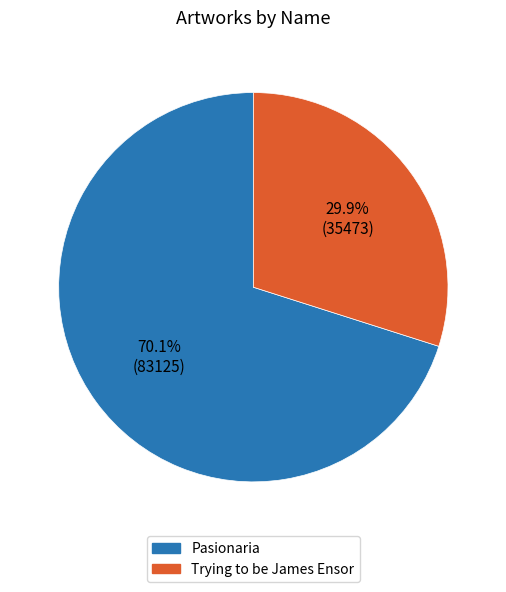

What percentage is the Trying to be James Ensor slice, to the nearest percent?

30%